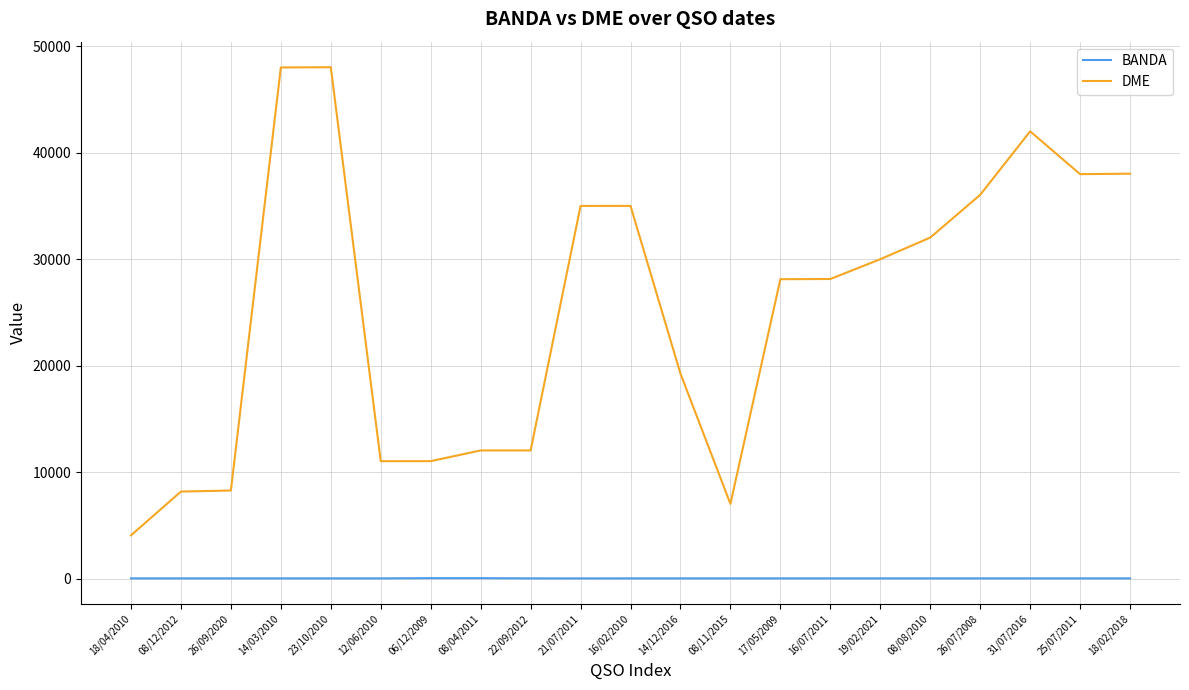

Between 17/05/2009 and 26/07/2008, which series saw the biggest shift?

DME